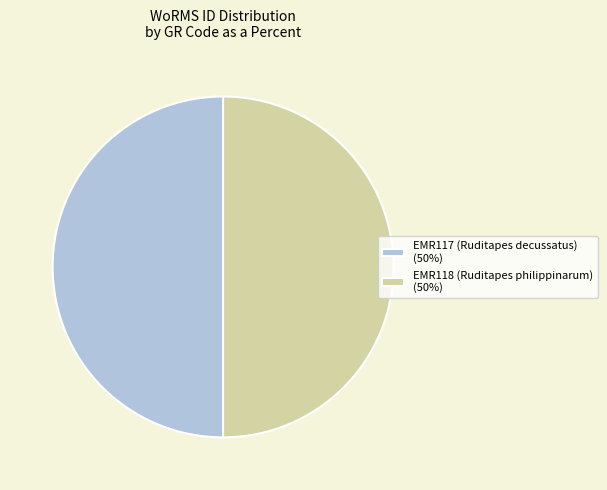

How many slices are in this pie chart?

2